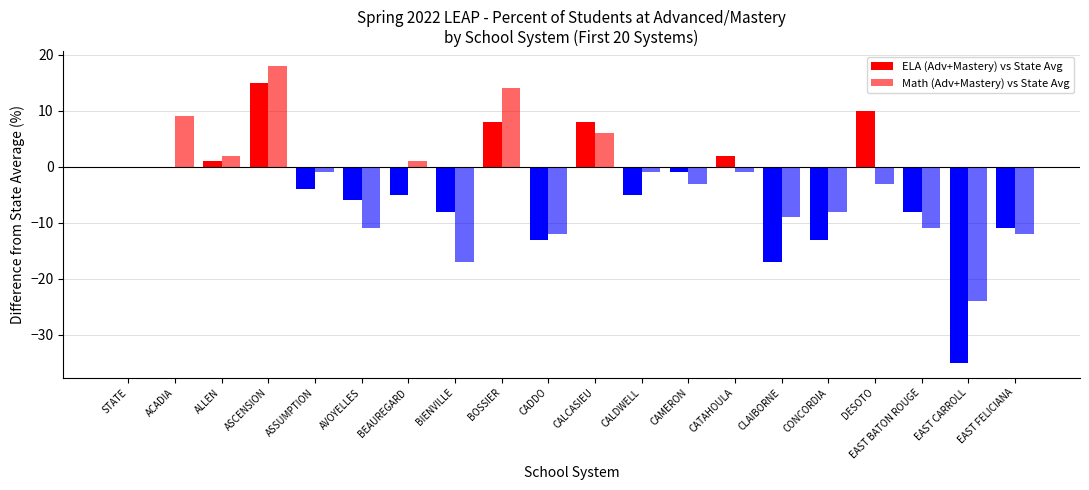

What is the sum of the ELA (Adv+Mastery) vs State Avg values at CATAHOULA and BOSSIER?

10